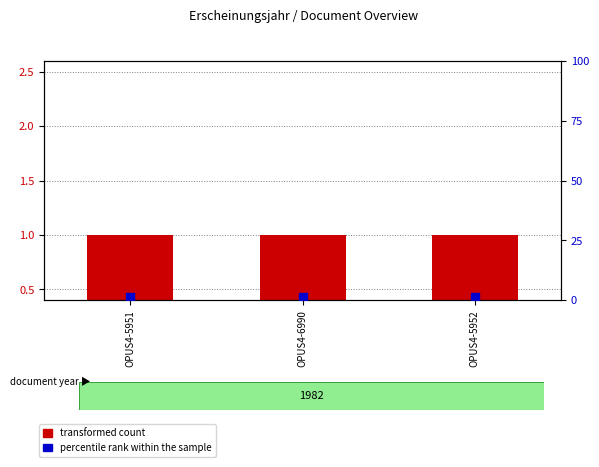

At which category is the sum across all series the highest?

OPUS4-5951